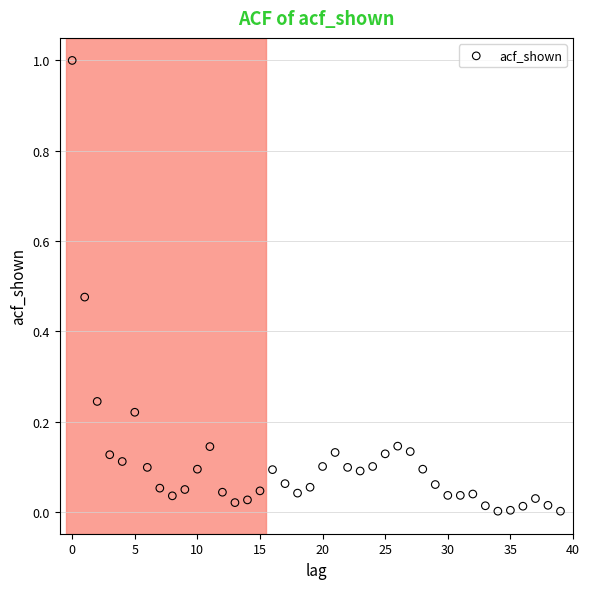

What is the range of Y values (max minus min)?

1.0